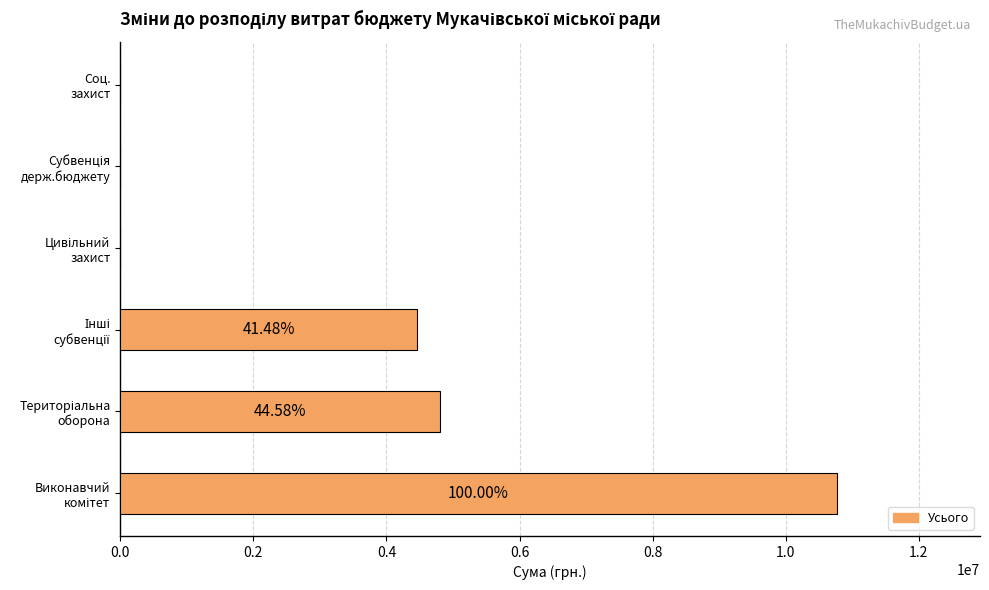

Does the chart contain stacked bars?

No